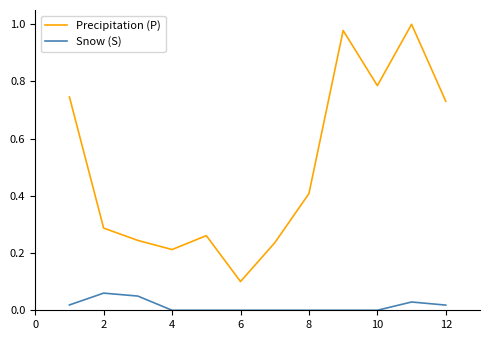

Which series has the largest range (max minus min)?

Precipitation (P)